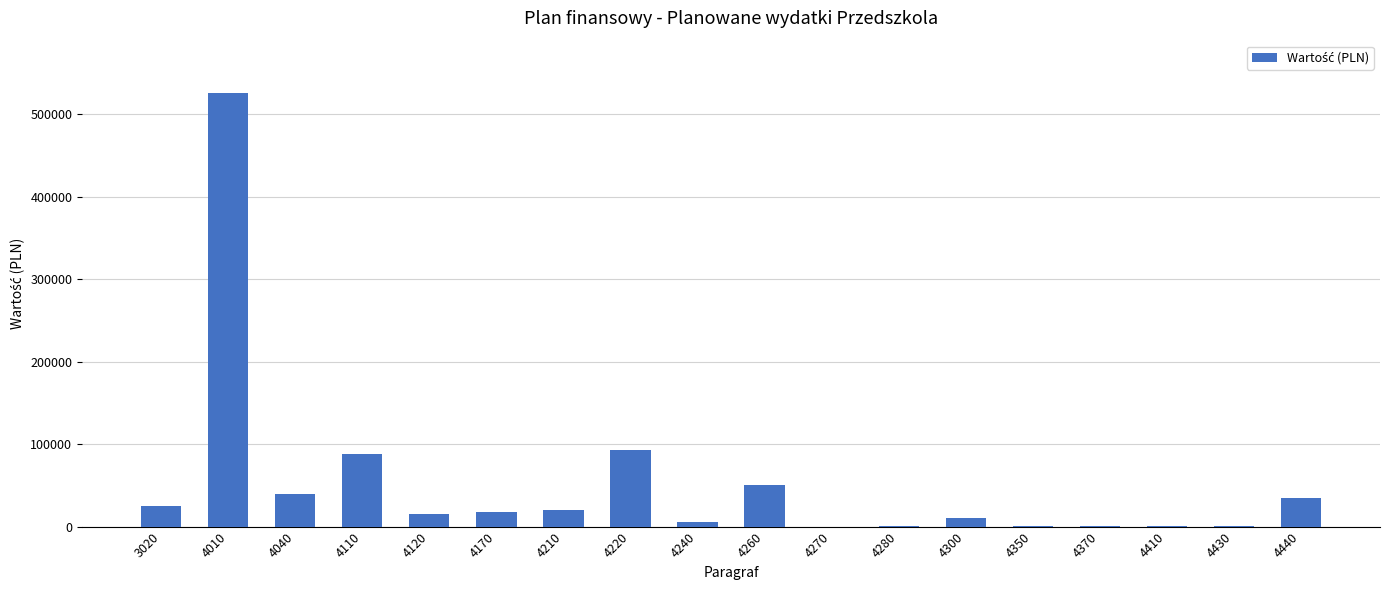

What is the greatest value displayed?

526300